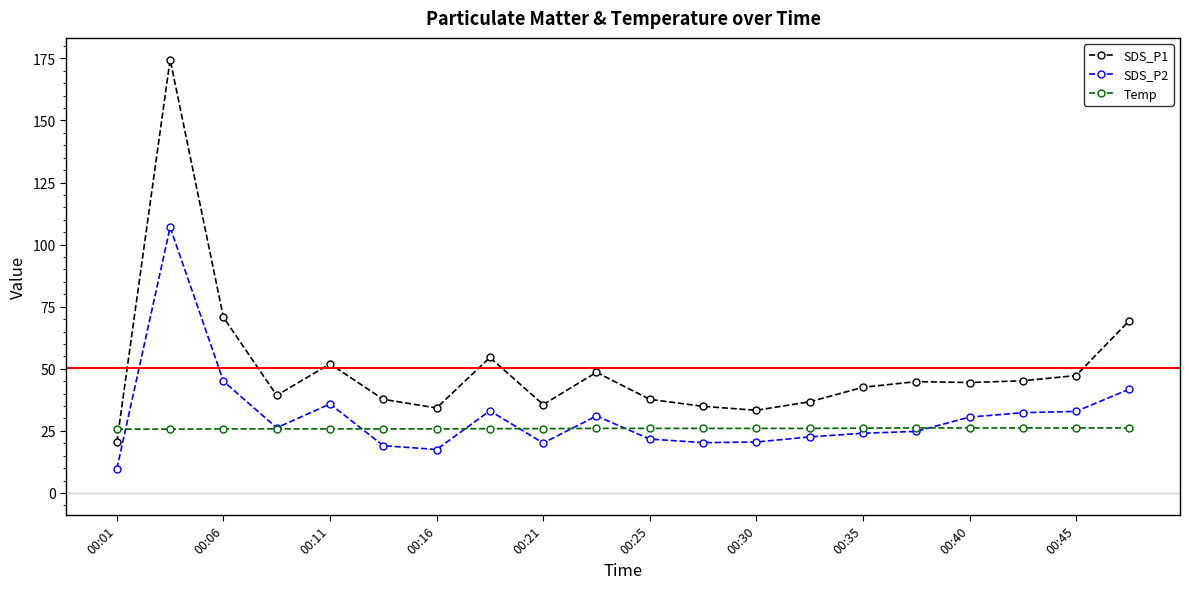

Which series has the largest total across all categories?

SDS_P1